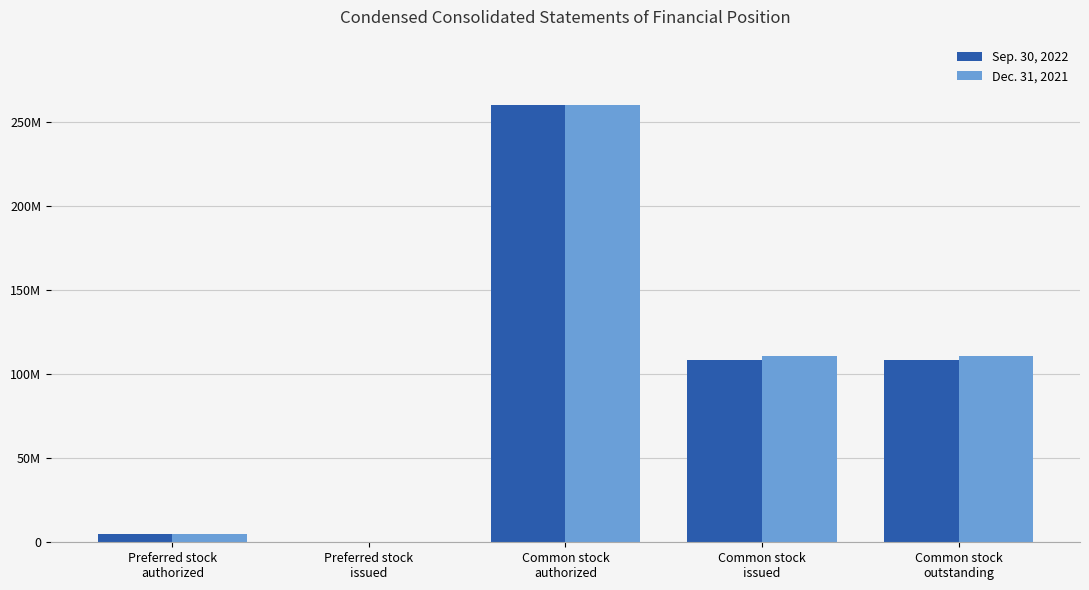

What is the average value of the Dec. 31, 2021 series?

97274396